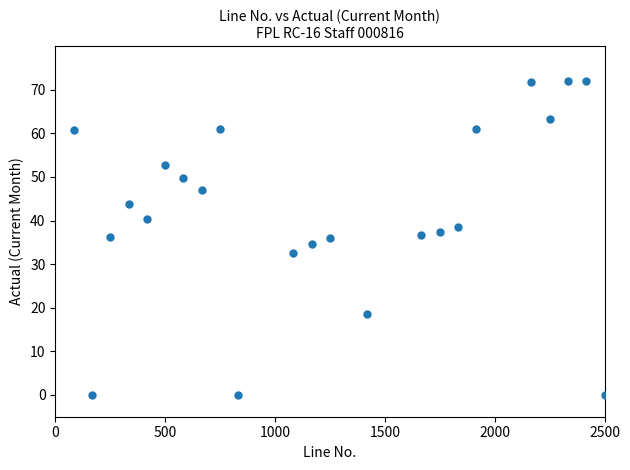

What is the range of X values (max minus min)?

2416.7